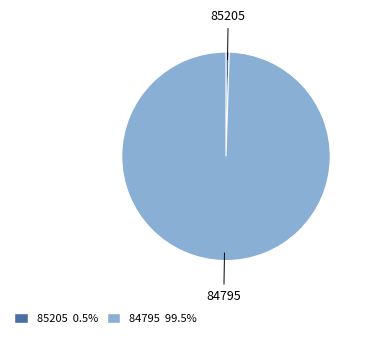

Which category has the biggest portion of the pie?

84795